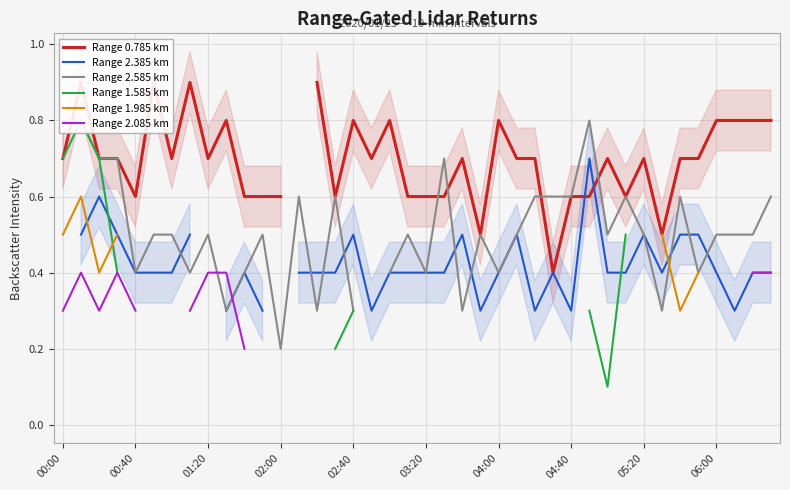

At 14, list the series in order from largest to smallest.

Range 0.785 km, Range 2.385 km, Range 2.585 km, Range 1.585 km, Range 1.985 km, Range 2.085 km